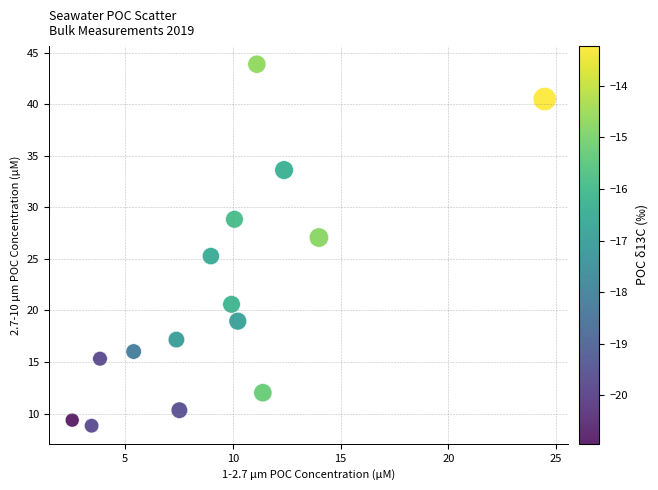

What is the range of X values (max minus min)?

21.9